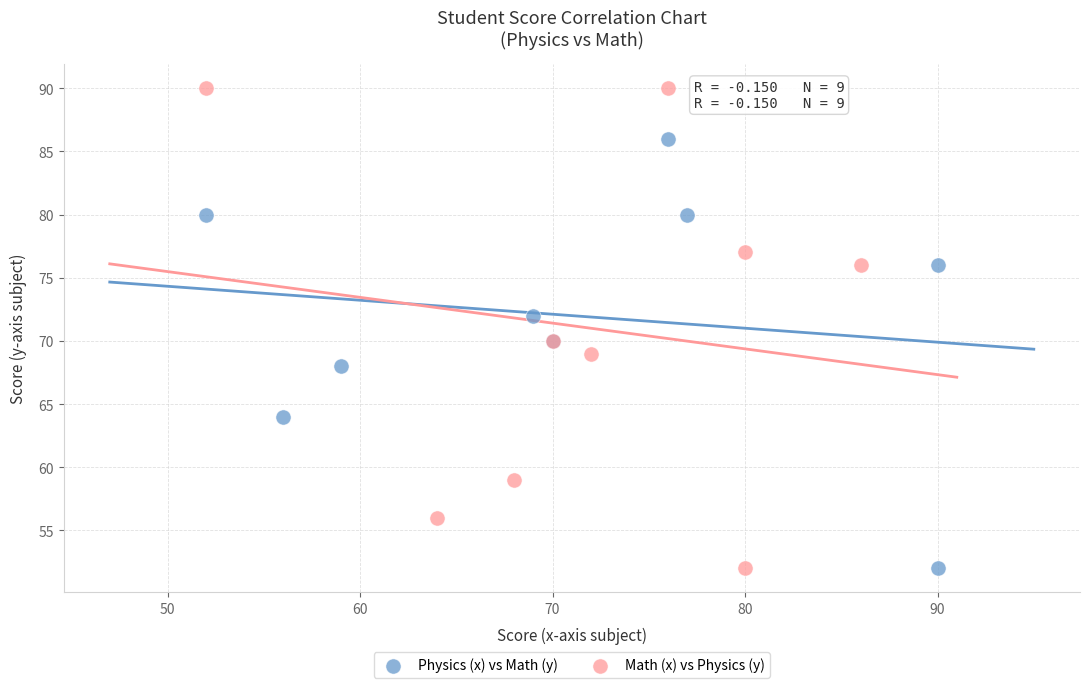

Which series has the widest spread of Y values?

Math (x) vs Physics (y)